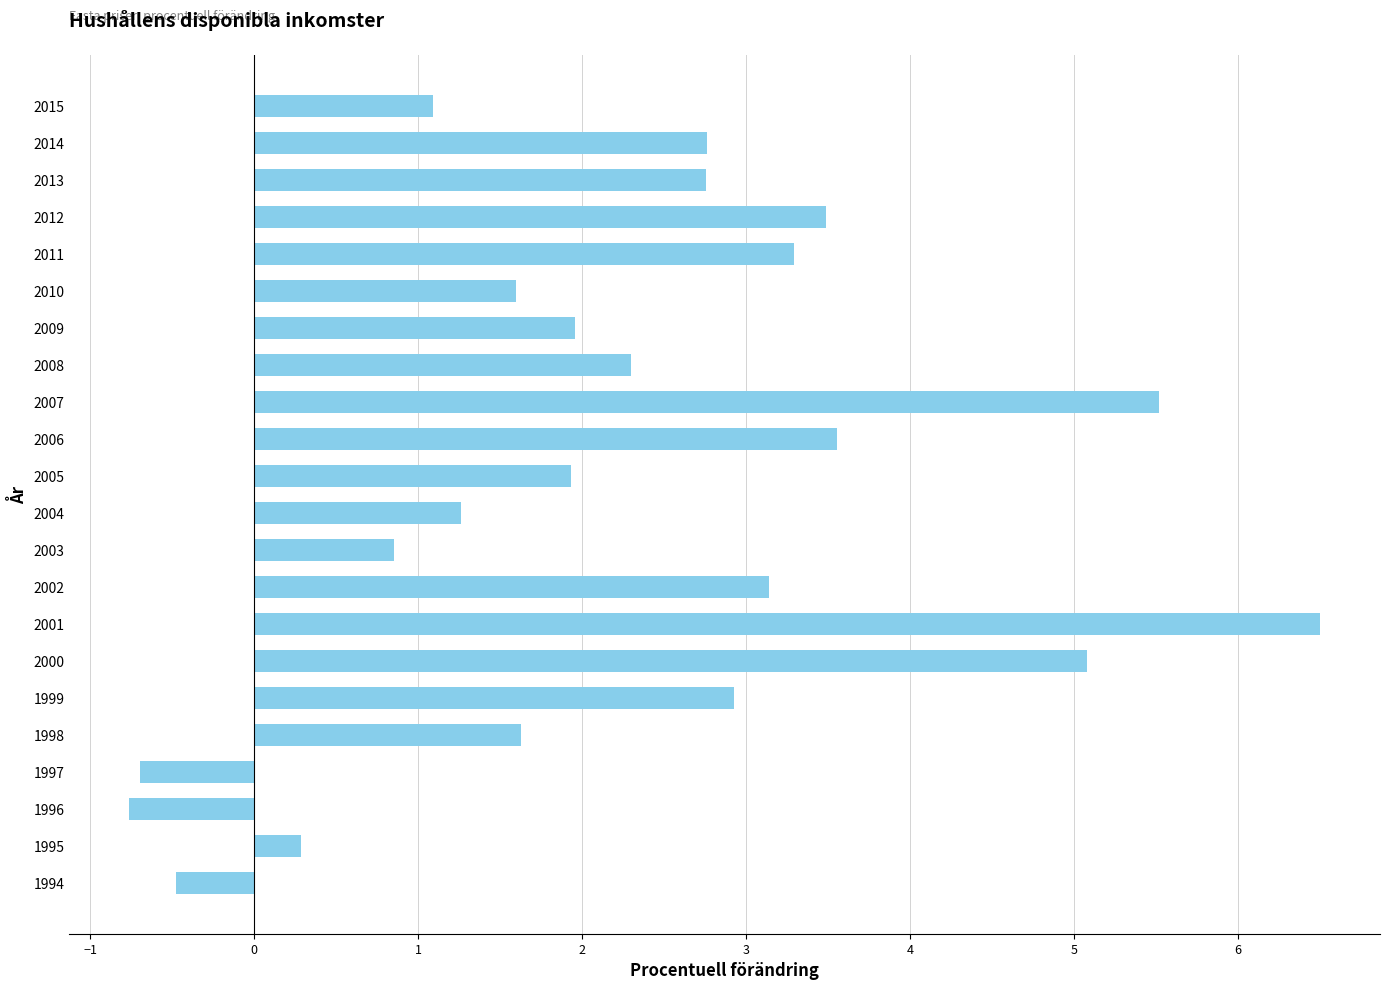

Read the value at 1995.

0.3